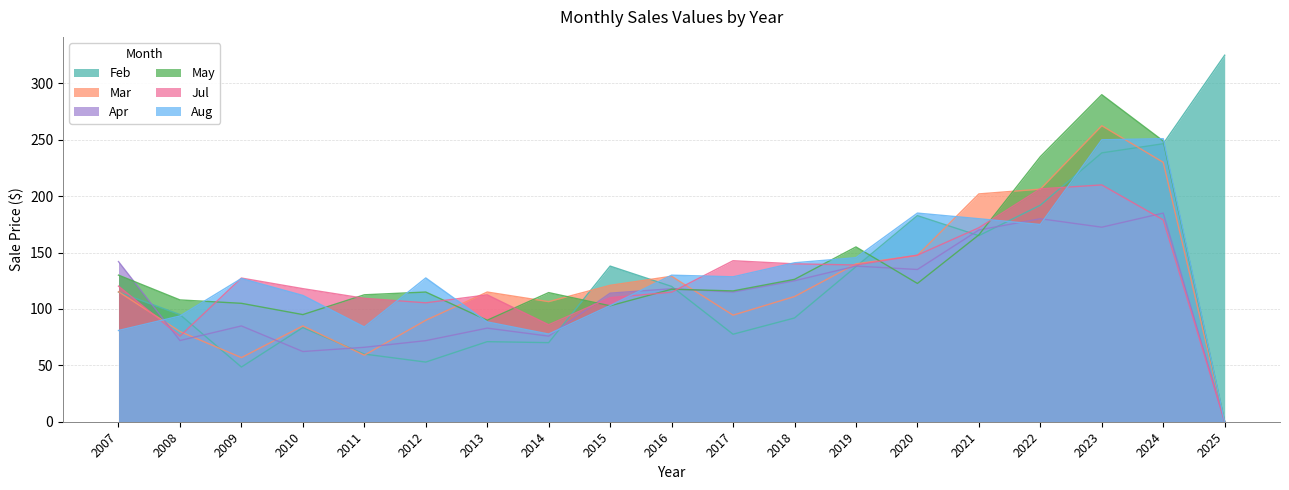

Which label corresponds to the smallest value in the chart?

2025